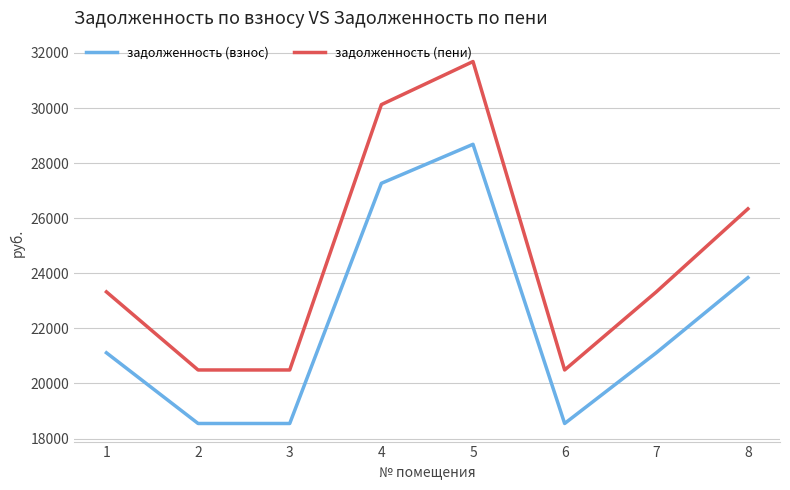

Rank the series by their maximum value, from lowest to highest.

задолженность (взнос), задолженность (пени)